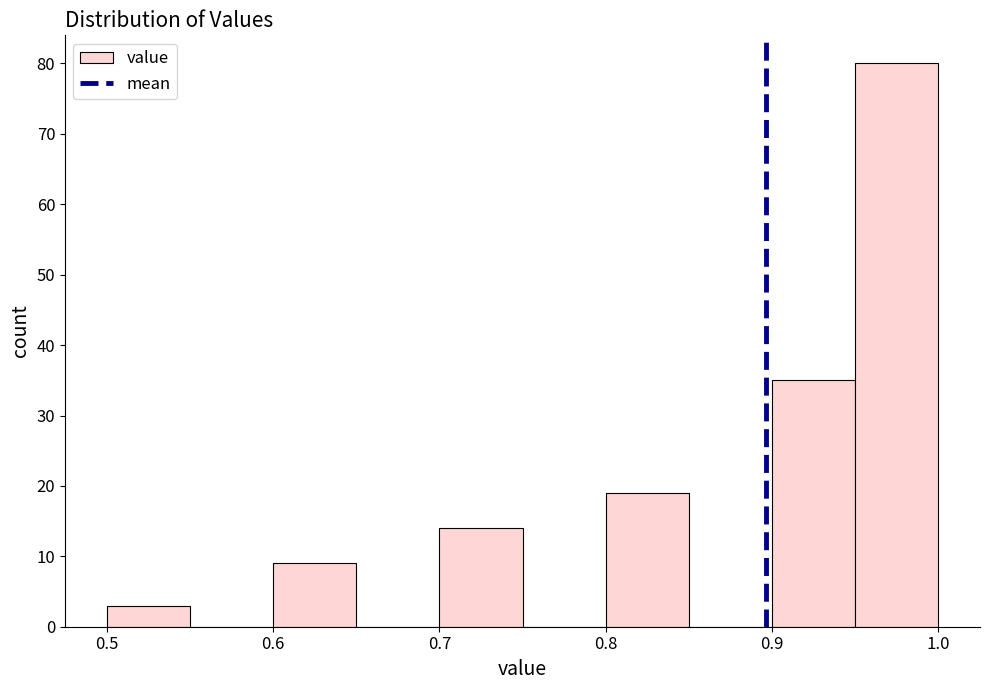

Reading left to right, list every bar in this chart as the range it spans on the x-axis followed by its height. The values are not printed on the chart, so give them approximately, as read against the axis.

0.50 to 0.55: 3
0.55 to 0.60: 0
0.60 to 0.65: 9
0.65 to 0.70: 0
0.70 to 0.75: 14
0.75 to 0.80: 0
0.80 to 0.85: 19
0.85 to 0.90: 0
0.90 to 0.95: 35
0.95 to 1.00: 80